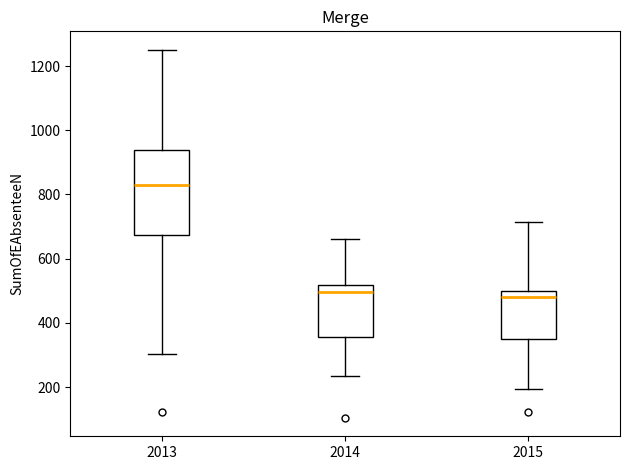

Which box is the tallest, from its lower edge to its upper edge?

2013